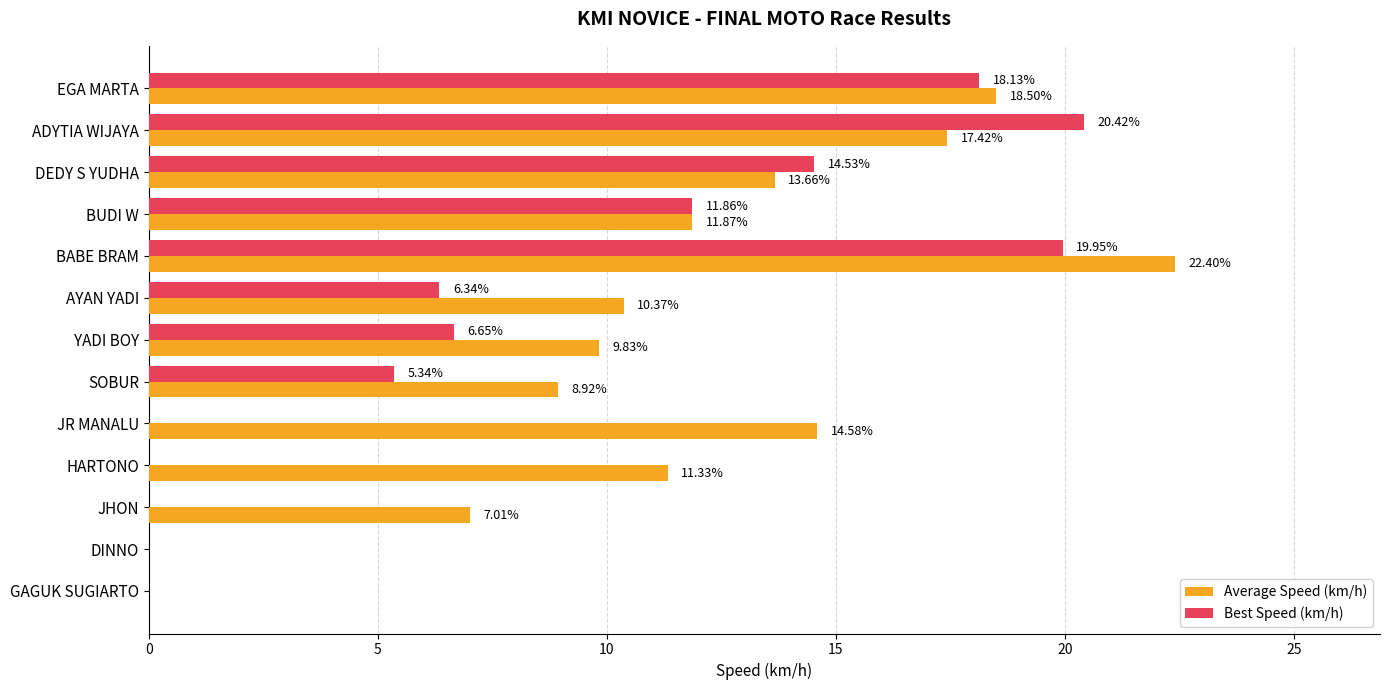

At which category does the chart reach its peak across all series?

BABE BRAM